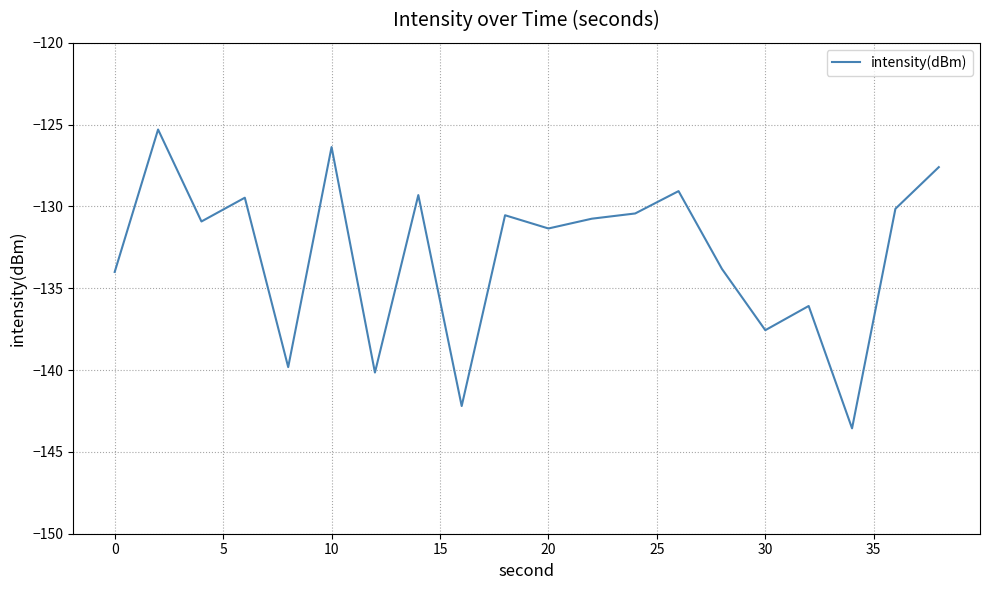

What is the difference between the maximum and minimum values?

18.3